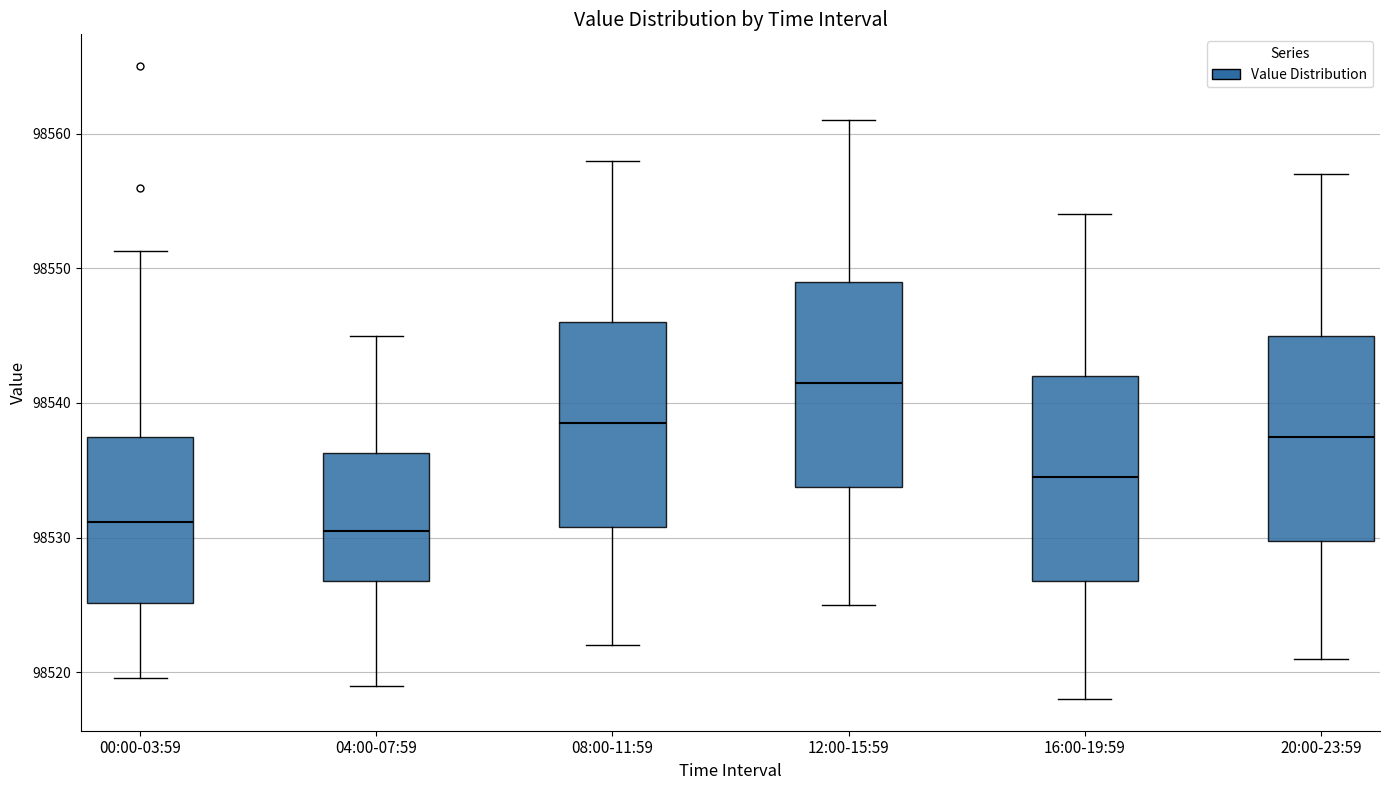

Reading left to right, transcribe this box plot: for each box, give where its median line is, the range the box spans, and where its two whiskers end, as read against the y-axis. The values are not printed on the chart, so give them approximately, as read against the axis.

00:00-03:59: median 98531, box 98525 to 98537, whiskers 98520 to 98551
04:00-07:59: median 98531, box 98527 to 98536, whiskers 98519 to 98545
08:00-11:59: median 98539, box 98531 to 98546, whiskers 98522 to 98558
12:00-15:59: median 98542, box 98534 to 98549, whiskers 98525 to 98561
16:00-19:59: median 98535, box 98527 to 98542, whiskers 98518 to 98554
20:00-23:59: median 98538, box 98530 to 98545, whiskers 98521 to 98557